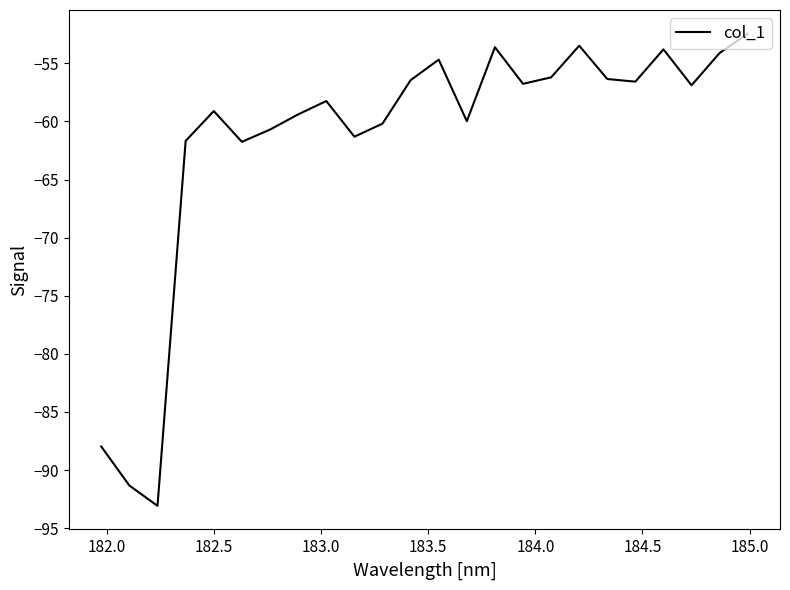

What is the maximum value shown in the chart?

-52.4